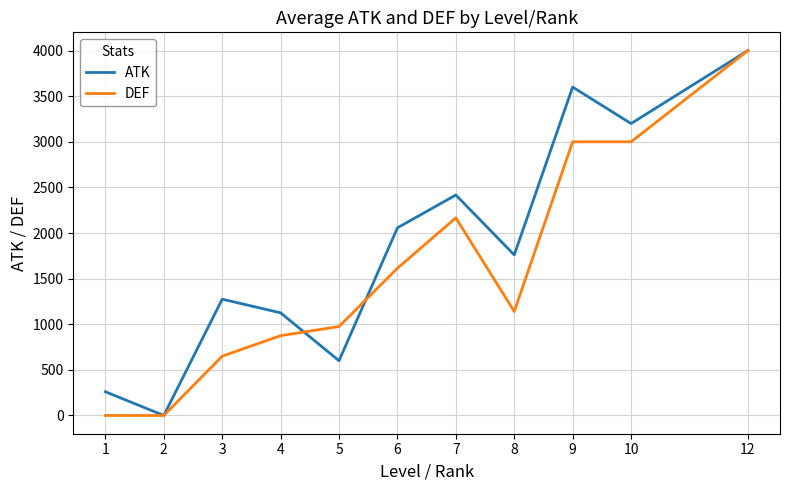

At which category is the sum across all series the highest?

12